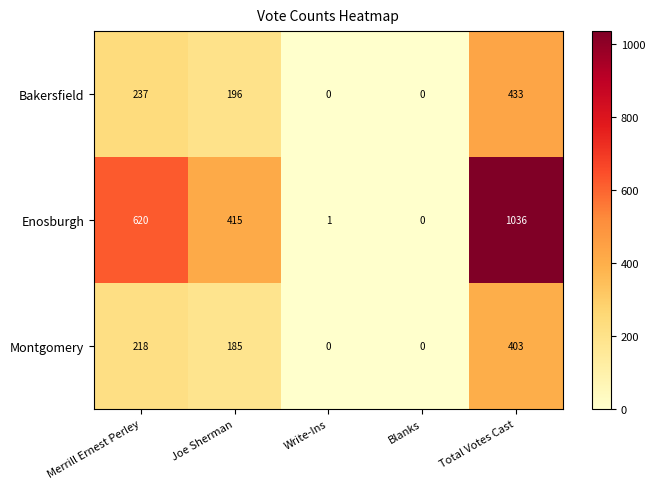

Between Merrill Ernest Perley and Joe Sherman, which series saw the biggest shift?

Enosburgh